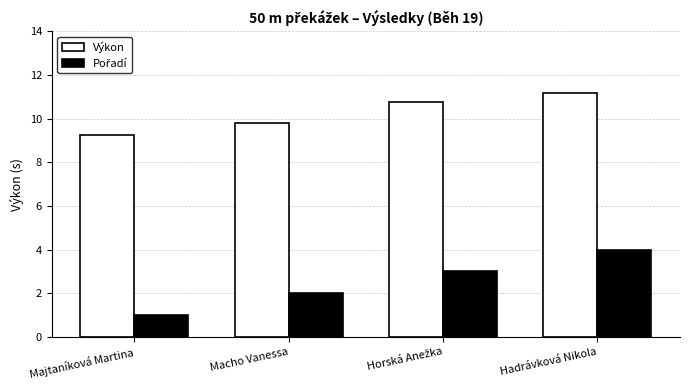

Is it true that Výkon equals 9.8 at Macho Vanessa?

True